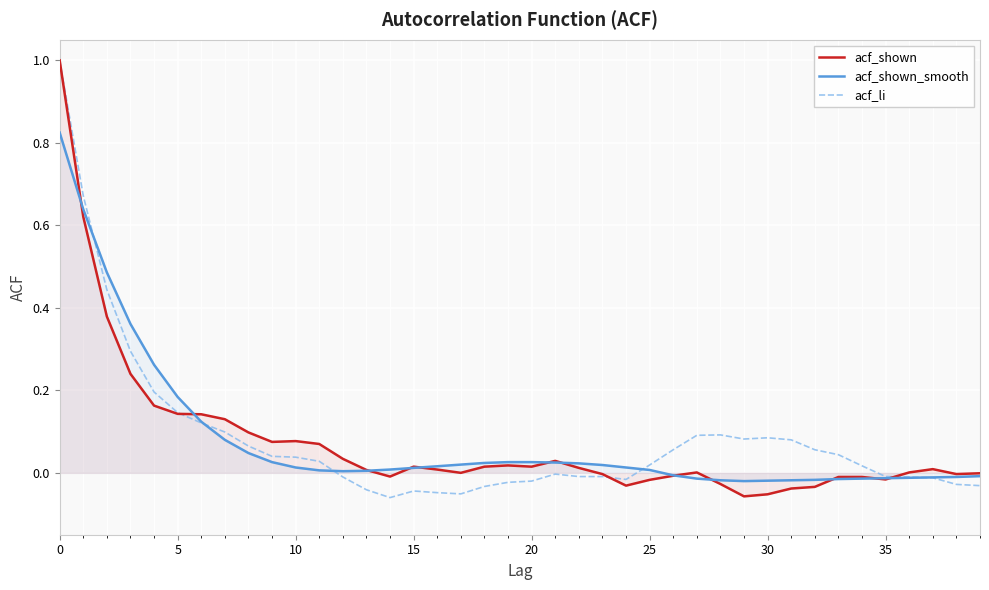

The acf_shown_smooth series shows -0.0 at 38. True or false?

False